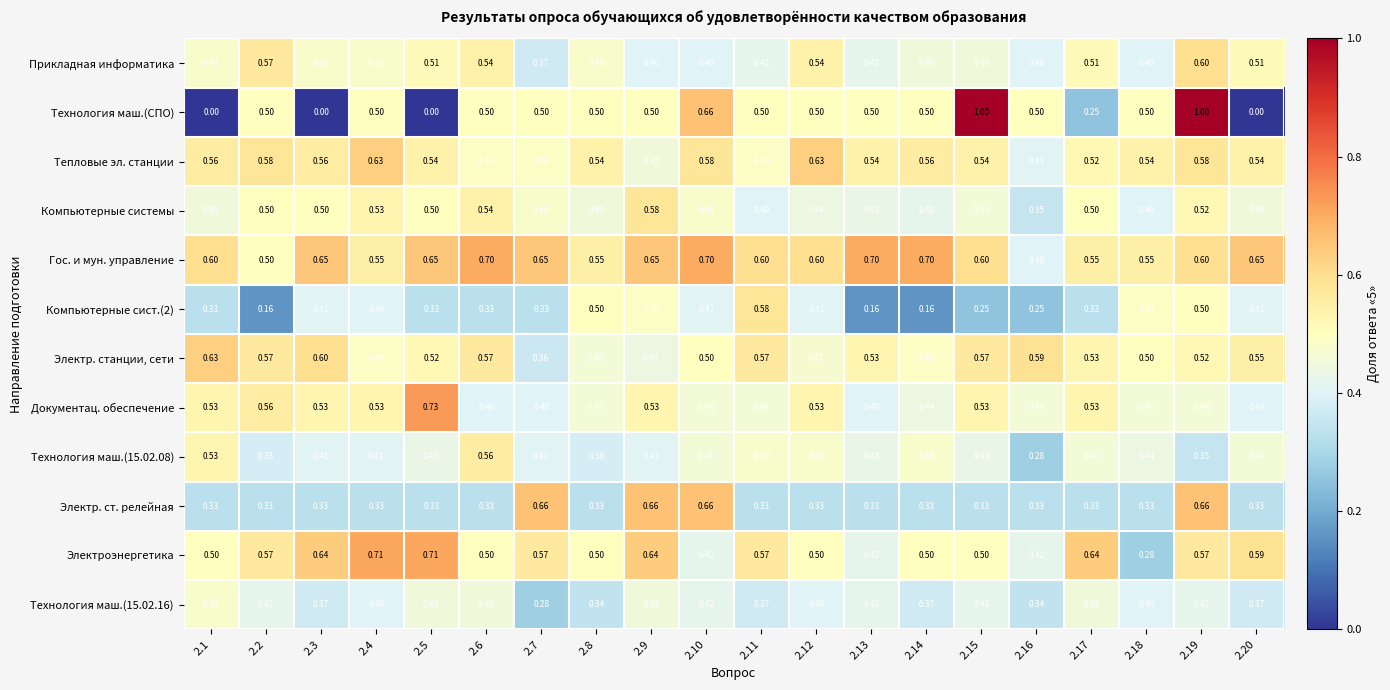

Which series has the largest range (max minus min)?

Технология маш.(СПО)